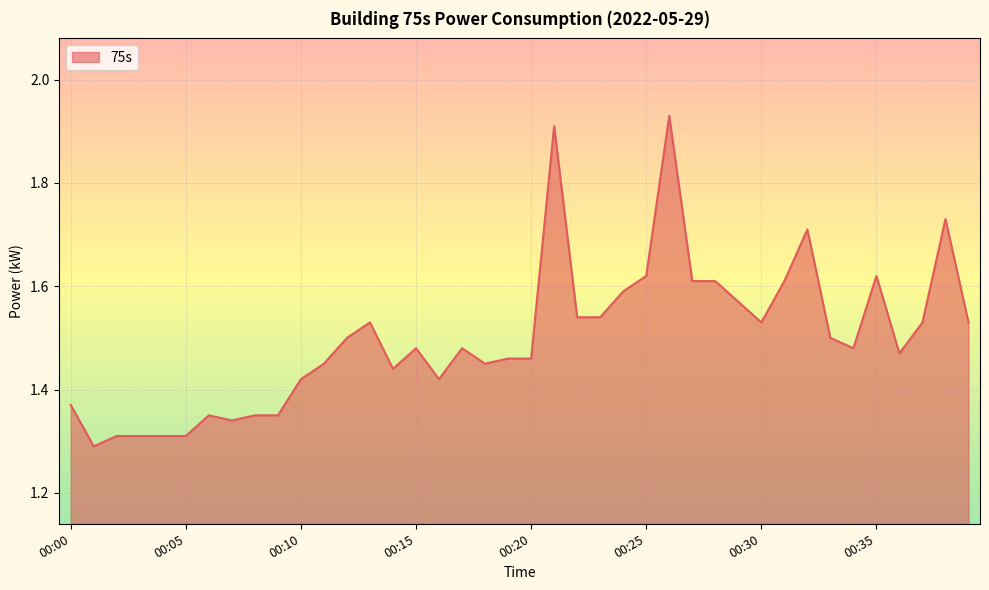

What is the difference between the maximum and minimum values?

0.6